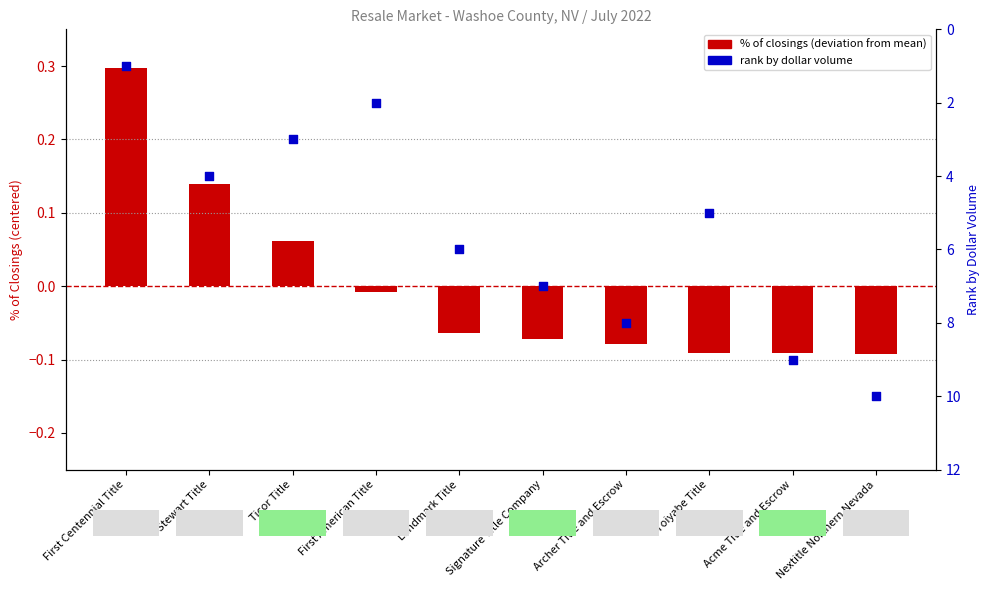

Which series reaches the minimum Y coordinate?

pct of closings (centered)